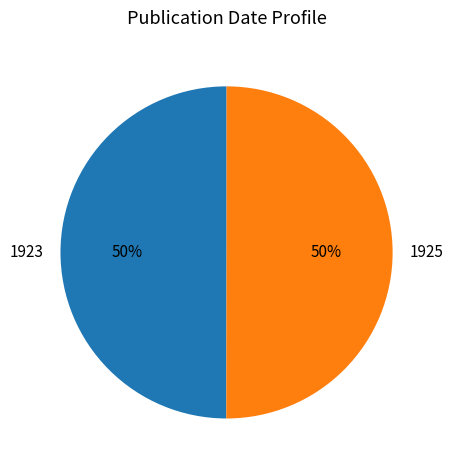

What is the ratio of the value at 1923 to the value at 1925?

1.0